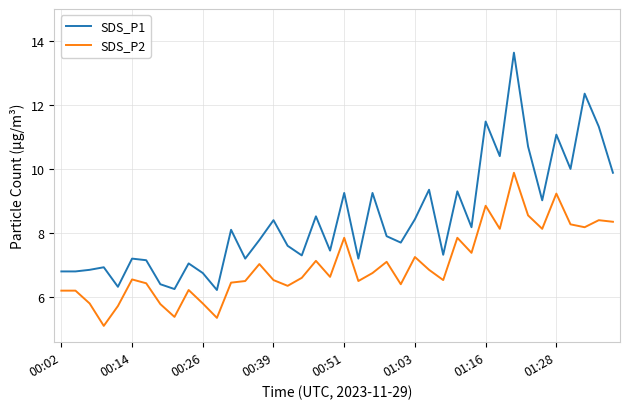

What is the average value of the SDS_P1 series?

8.4